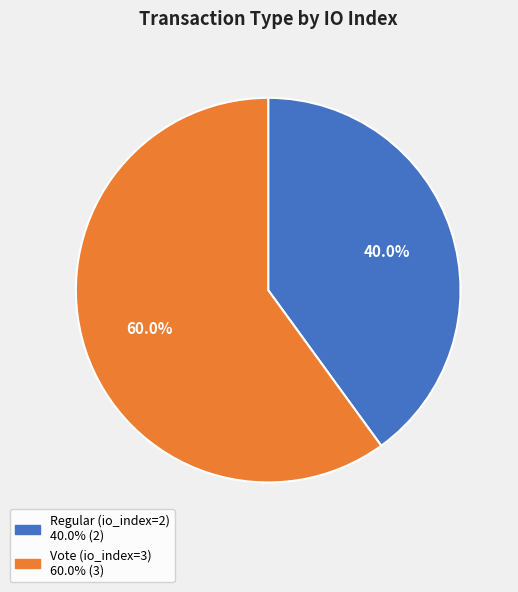

What percentage is the Regular (io_index=2) slice, to the nearest percent?

40%